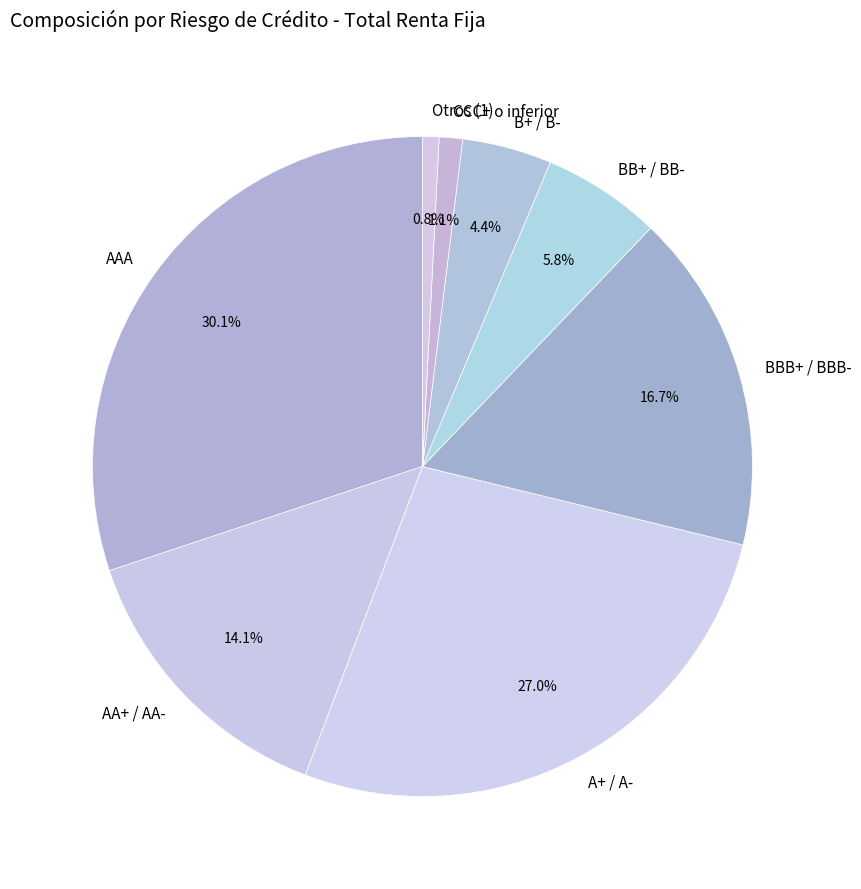

Is BBB+ / BBB- the majority of the pie?

No